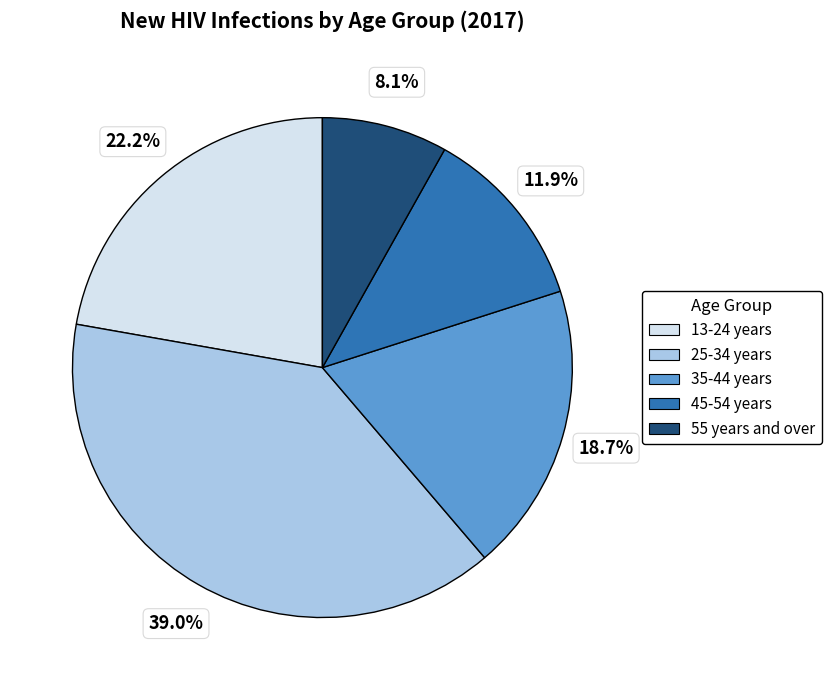

To the nearest percent, what is the difference between the 45-54 years and 35-44 years slice percentages?

7%